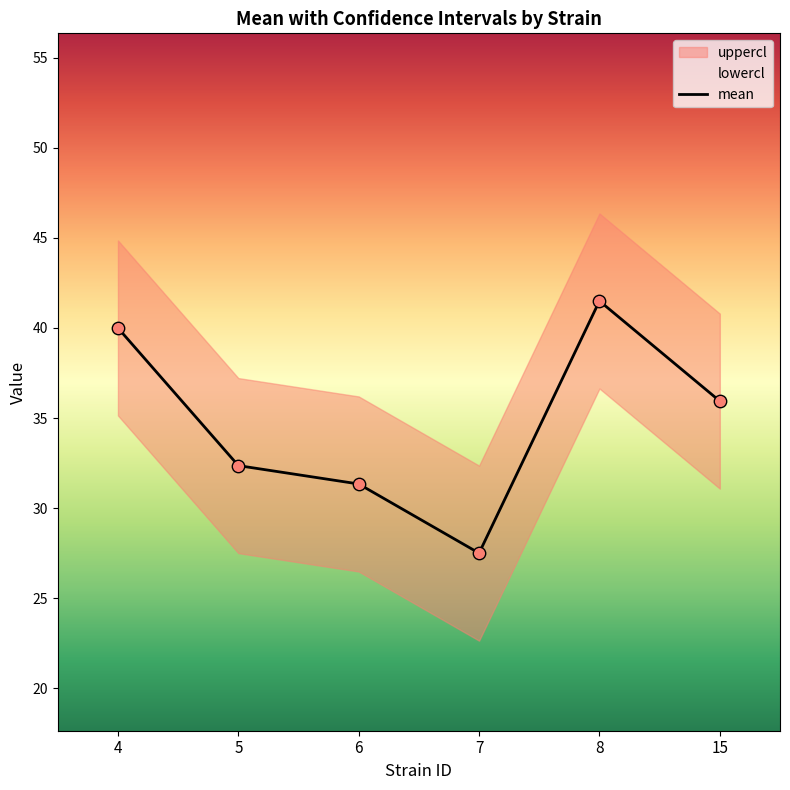

At which label does mean reach its minimum?

7